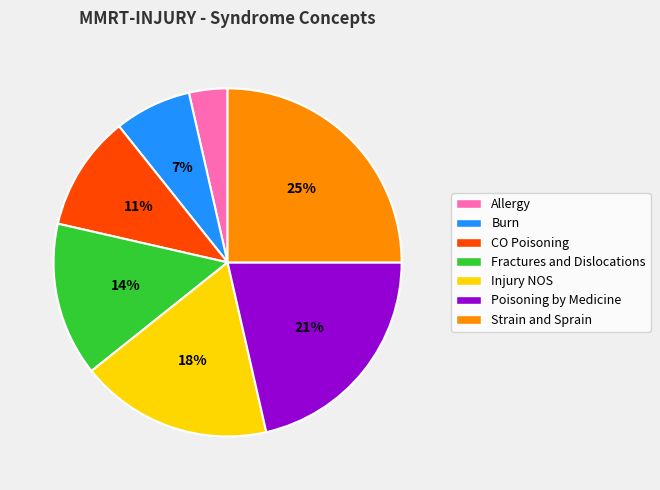

How many slices are in this pie chart?

7